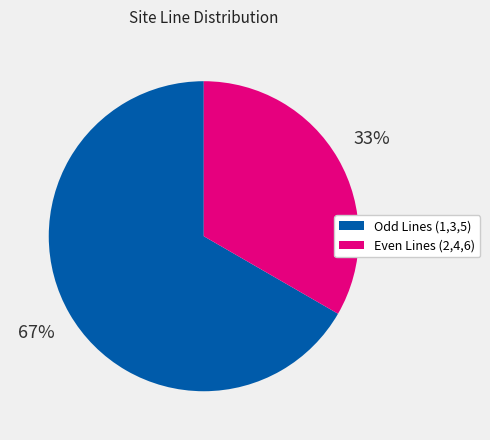

Does any single category account for the majority?

Yes